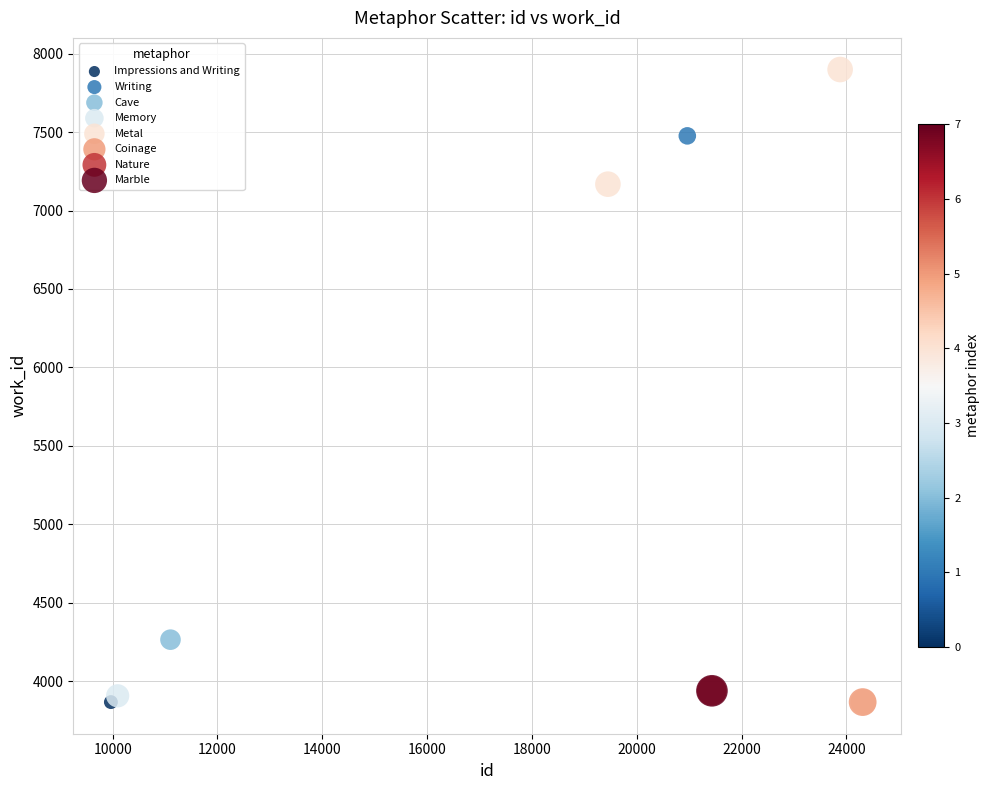

What are all the series names shown in the legend?

Metal, Impressions and Writing, Writing, Coinage, Cave, Memory, Marble, Nature